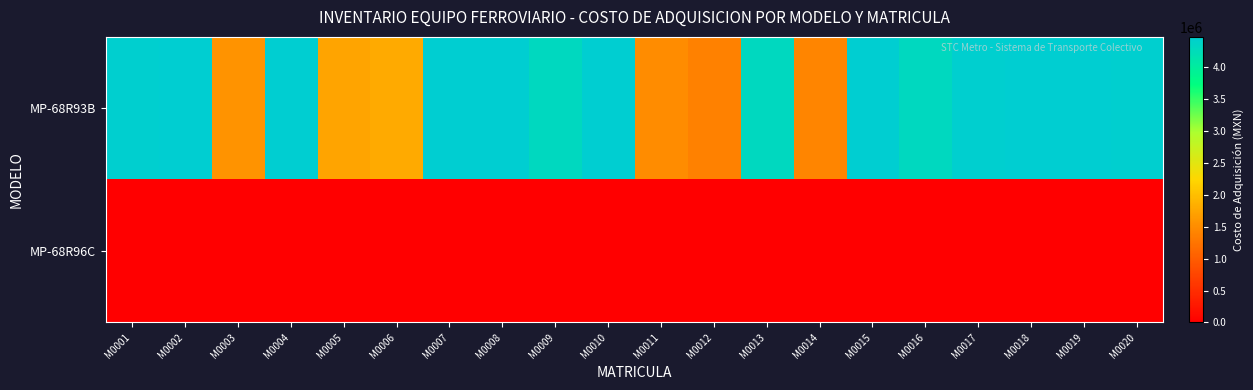

Which series changed the most between M0019 and M0020?

MP-68R93B